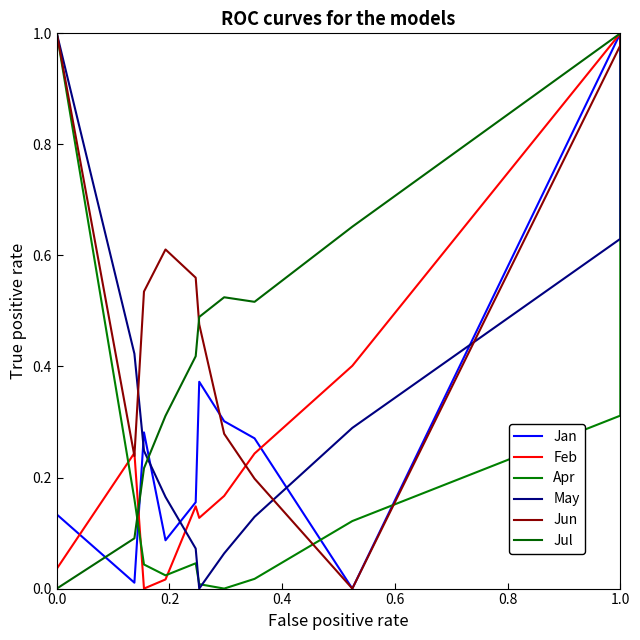

Count the number of data series in this chart.

6